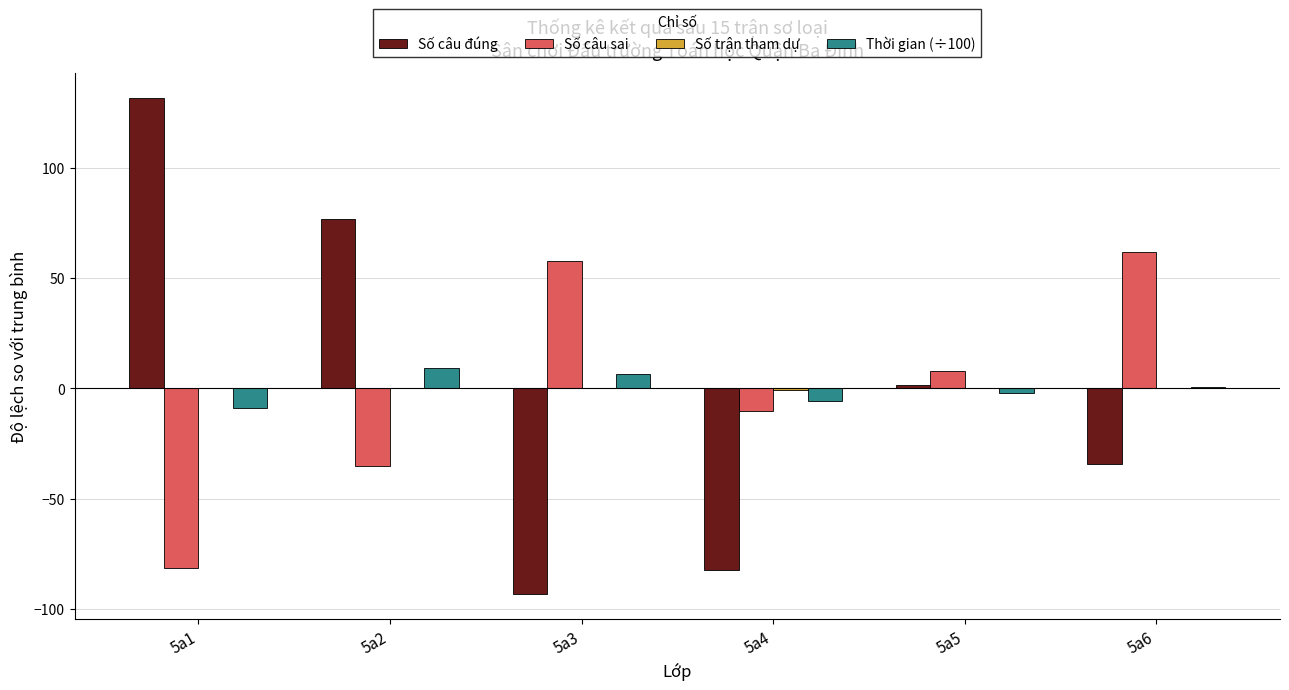

Where does the Số câu đúng series first go above 1?

5a1